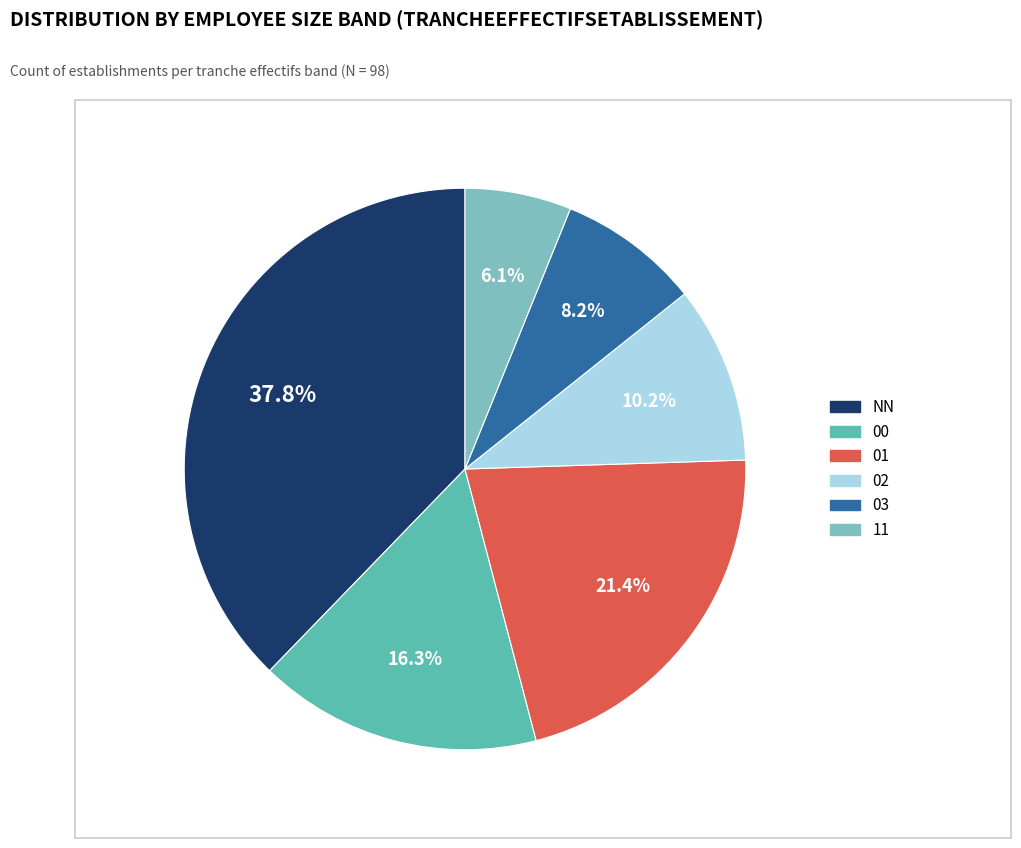

Is the sum of 02 and NN greater than half?

No